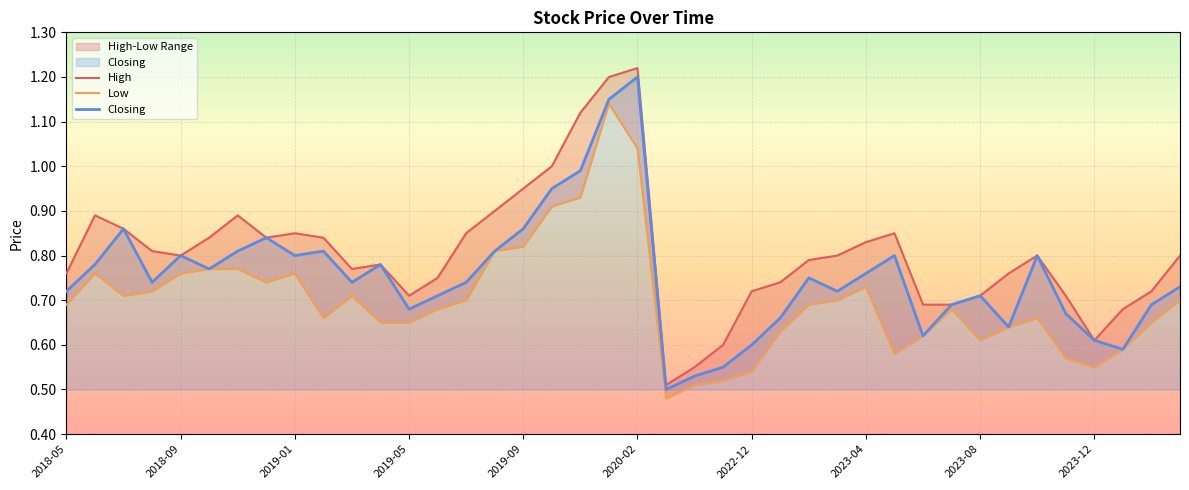

True or false: Low and Closing cross at least once.

False